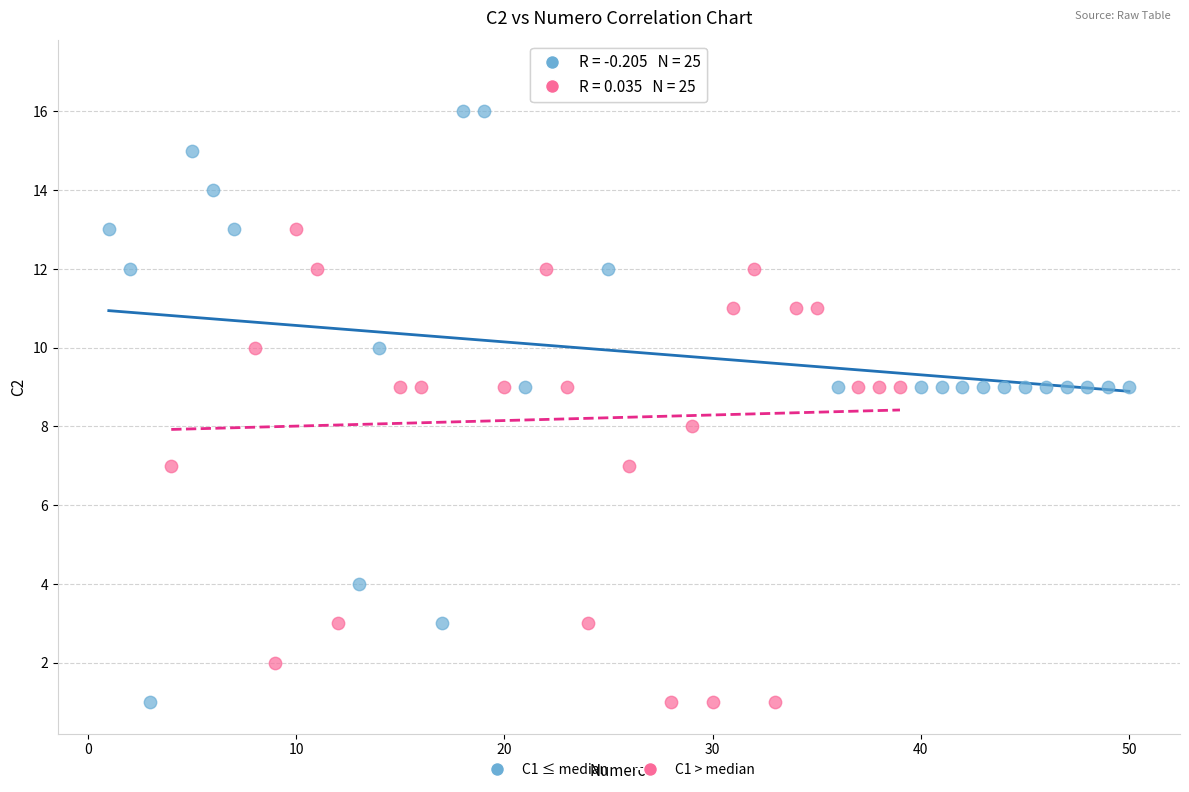

Which series reaches the maximum Y coordinate?

C1 > median